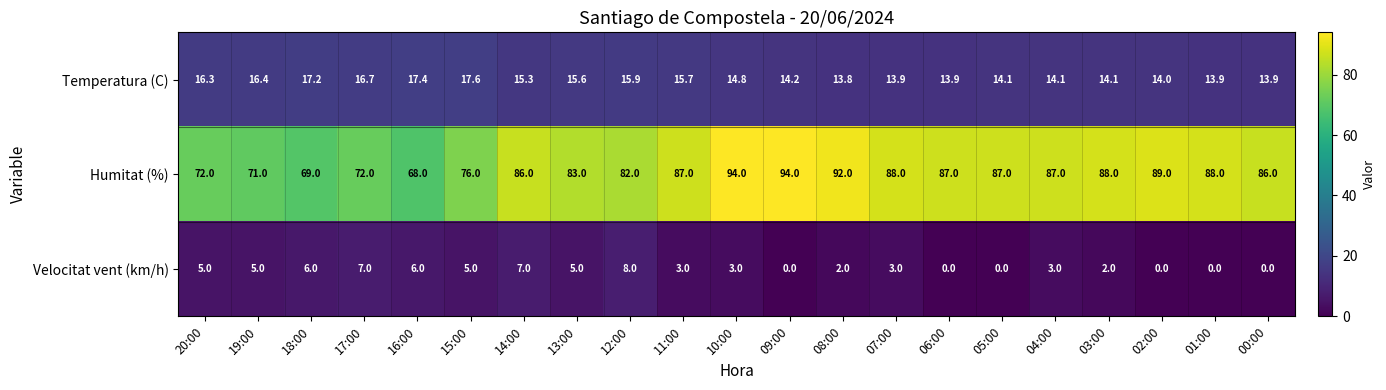

What is the difference between the second highest and minimum values in the Velocitat vent (km/h) series?

7.0